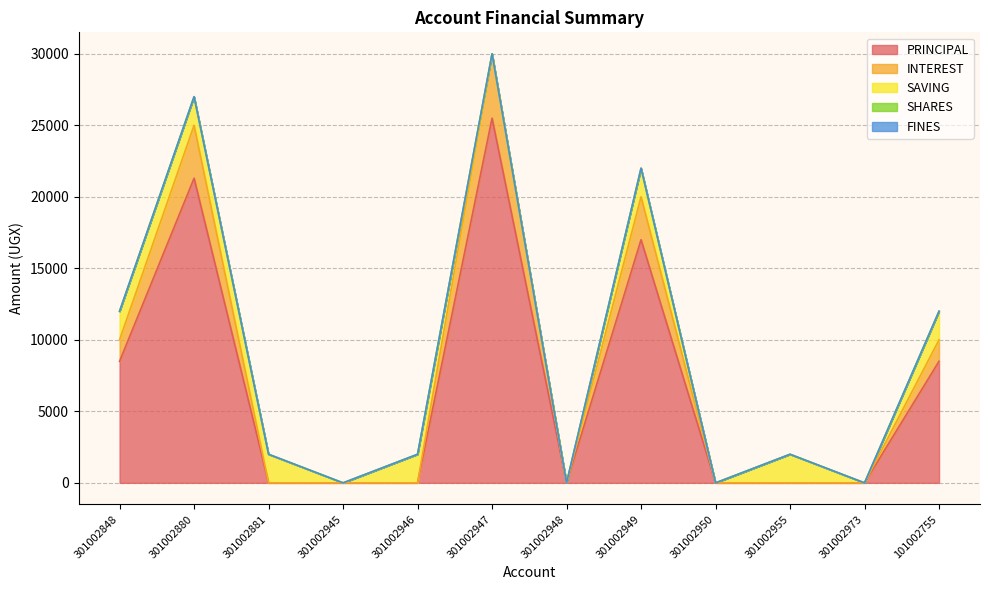

Between 301002880 and 101002755, which series saw the biggest shift?

PRINCIPAL